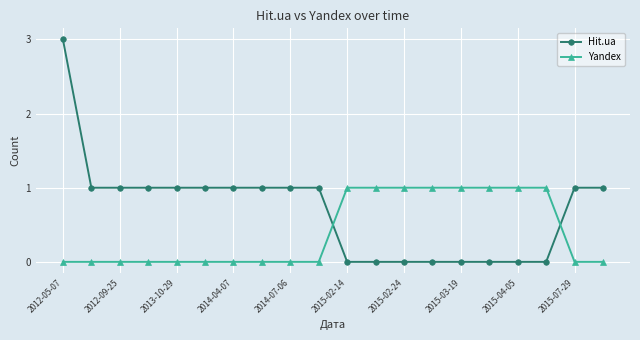

List the series in order of their peak value, highest first.

Hit.ua, Yandex